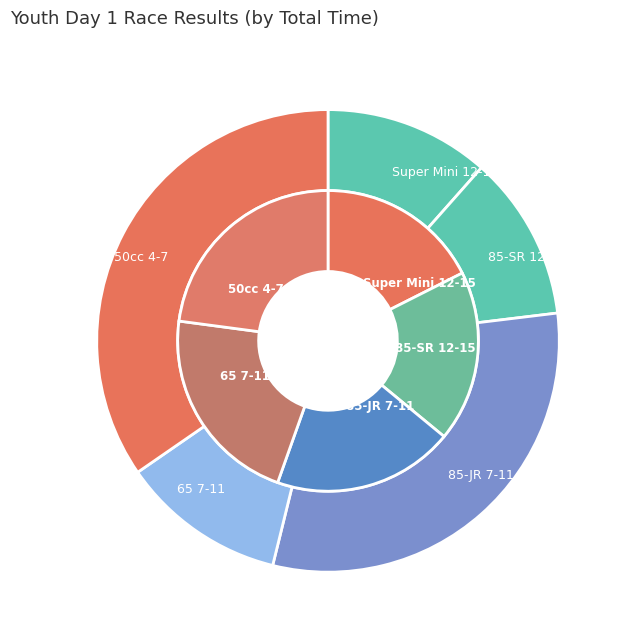

Which slice is the smallest?

Super Mini 12-15